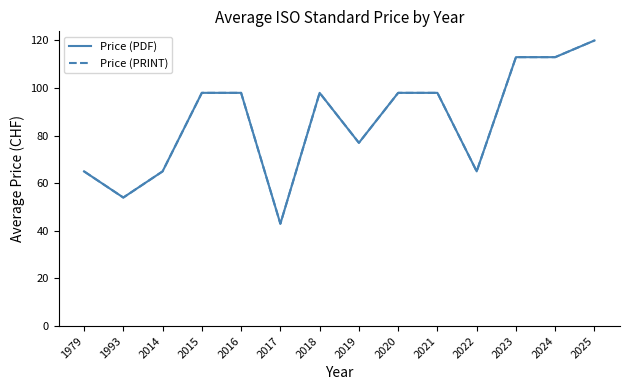

What is the value of the Price (PDF) point at the 13th from the left?

113